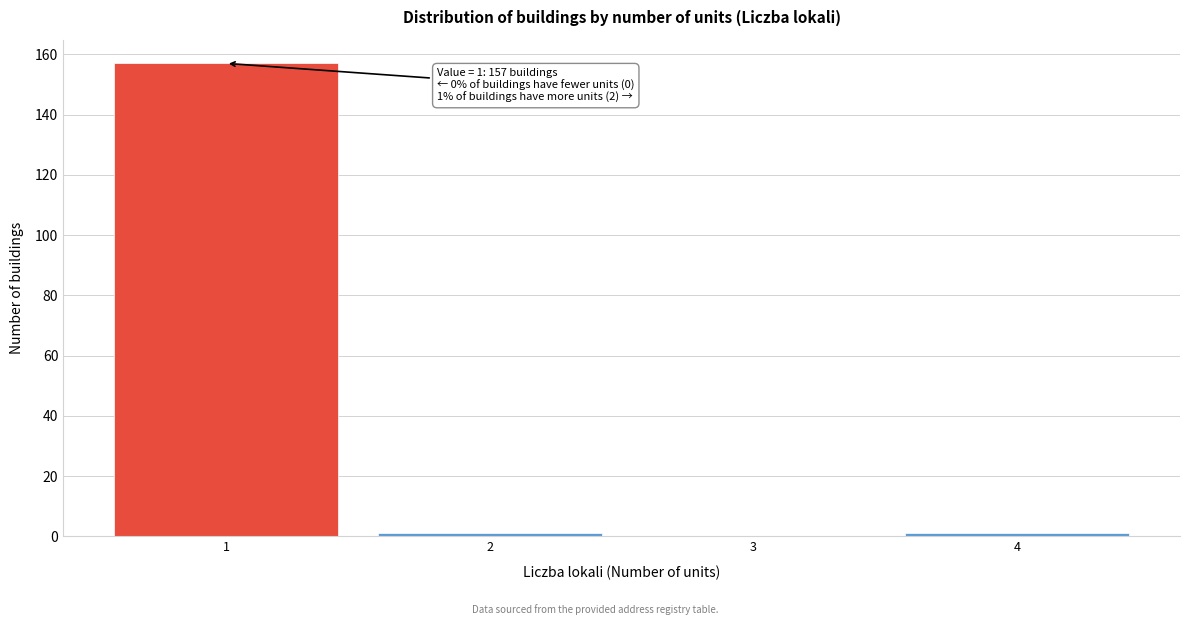

Reading left to right, what are all the values shown in this chart?

1=157	2=1	3=0	4=1